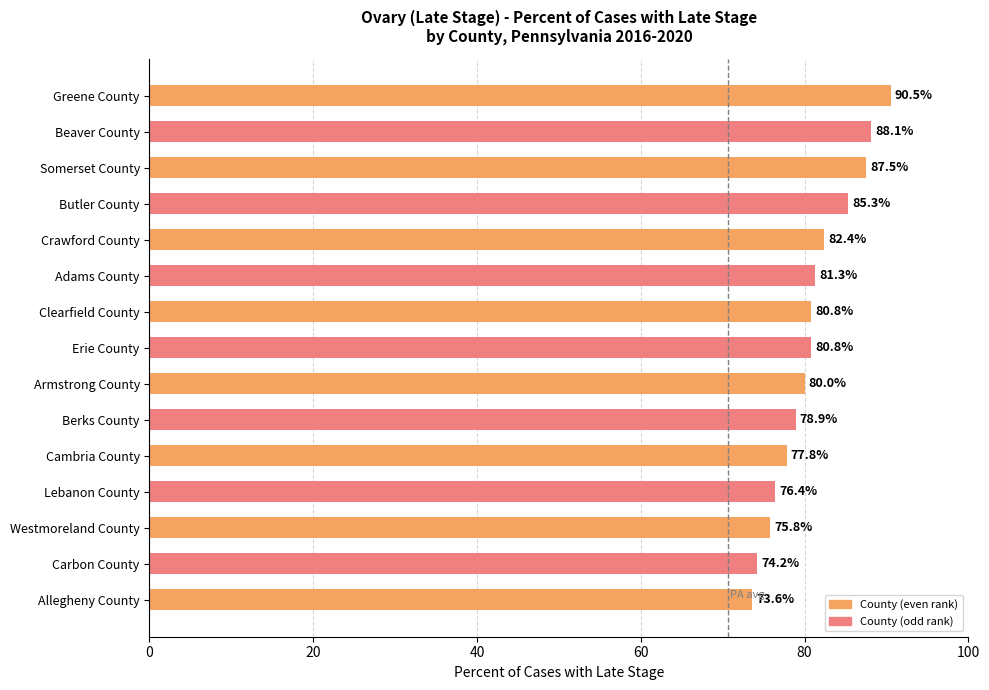

Does the chart contain any negative values?

No